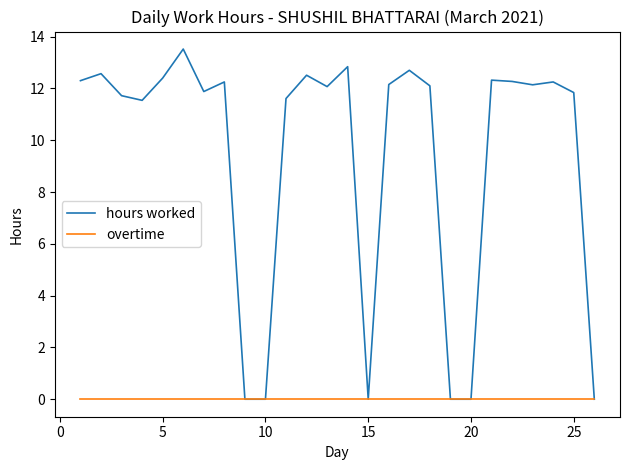

Which series has the largest total across all categories?

hours worked